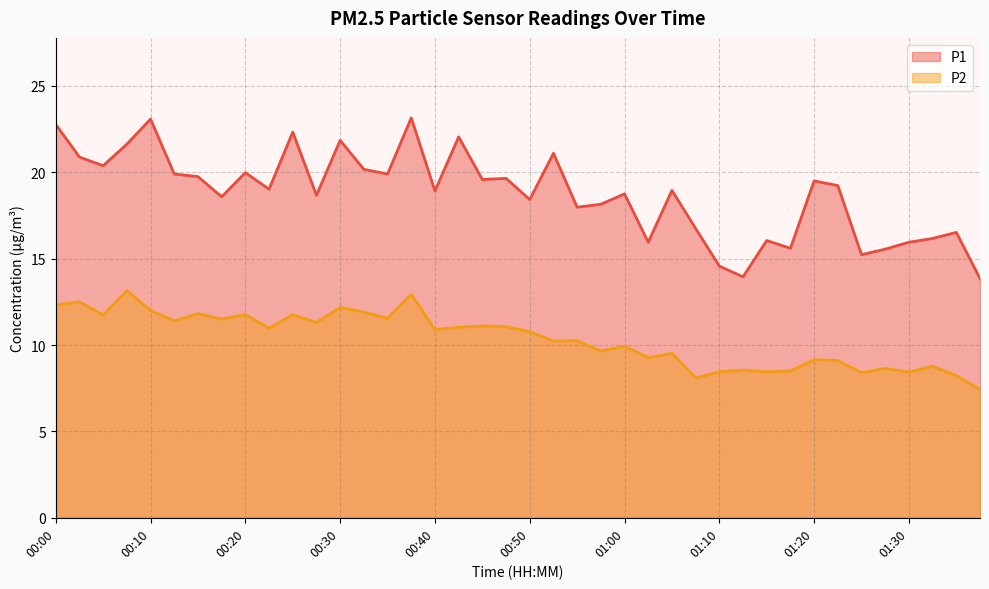

True or false: P1 and P2 intersect in this chart.

False